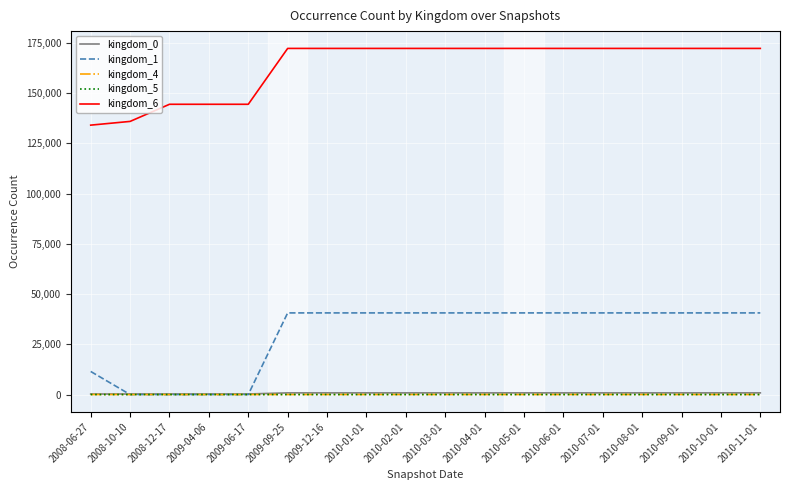

Which series has the largest range (max minus min)?

kingdom_1